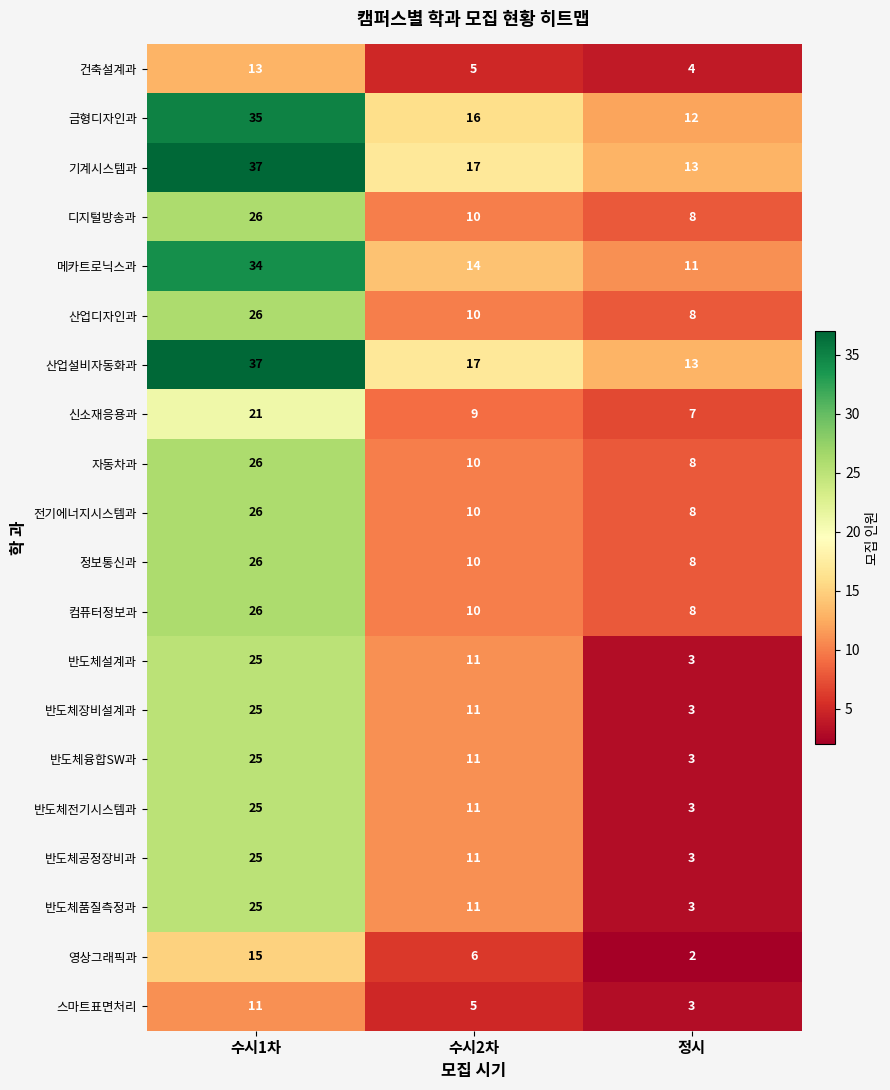

What is the spread (max minus min) of values at 수시1차?

26